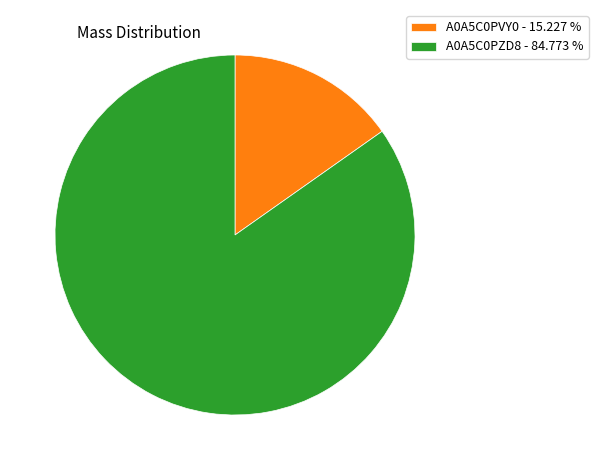

Combined, do A0A5C0PVY0 - 15.227 % and A0A5C0PZD8 - 84.773 % account for over 50%?

Yes